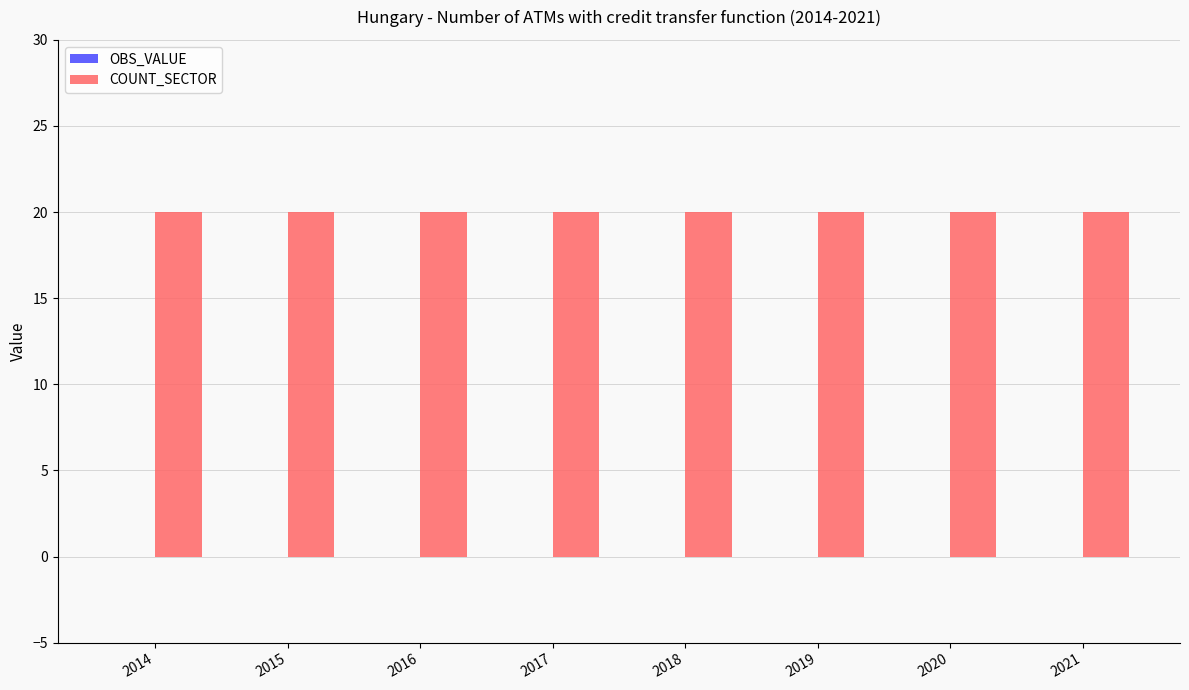

Which category has the lowest value in the COUNT_SECTOR series?

2014